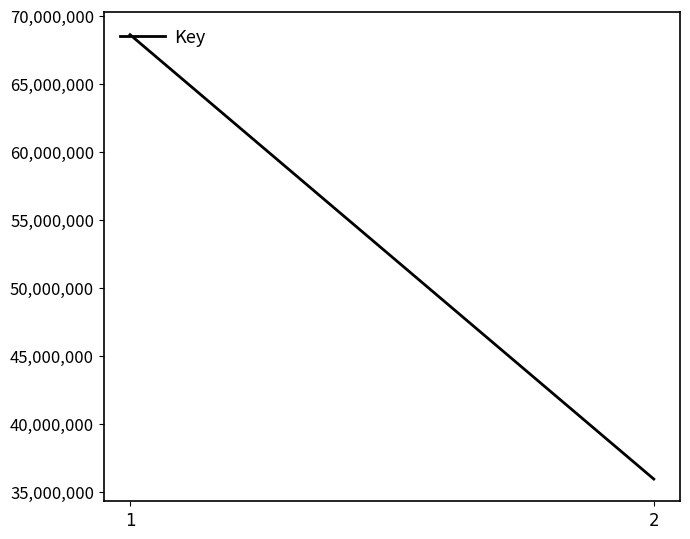

True or false: the data shows 68626268 at 1.

True